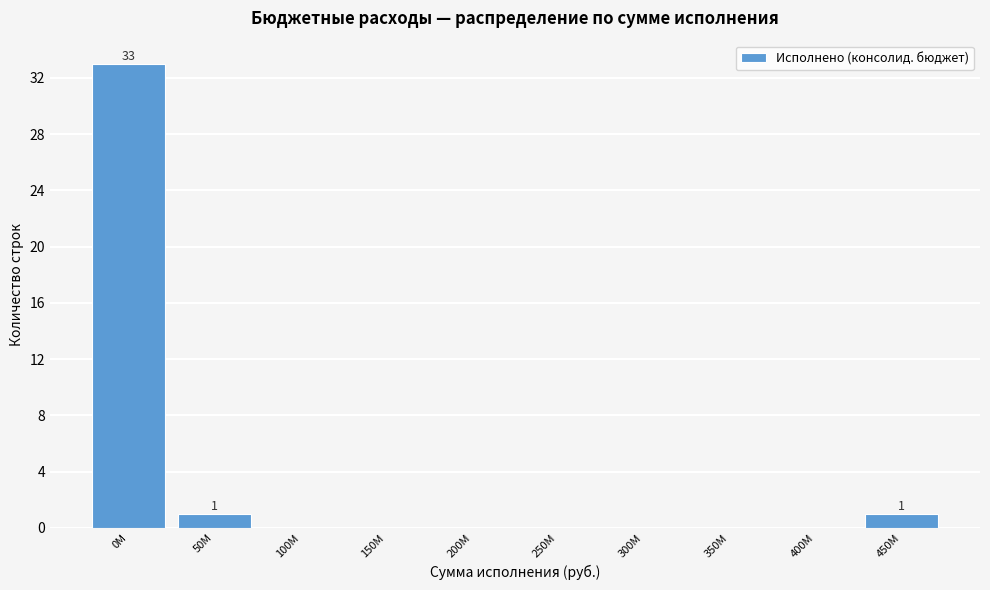

Reading left to right, transcribe all the data shown in this chart.

0M=33	50M=1	100M=0	150M=0	200M=0	250M=0	300M=0	350M=0	400M=0	450M=1